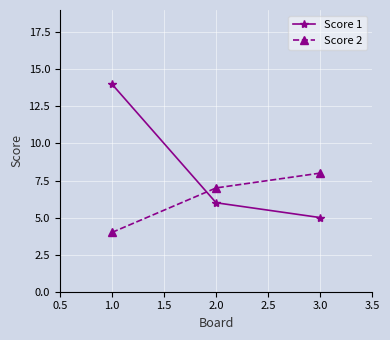

Is it true that Score 2 equals 4 at 1.0?

True